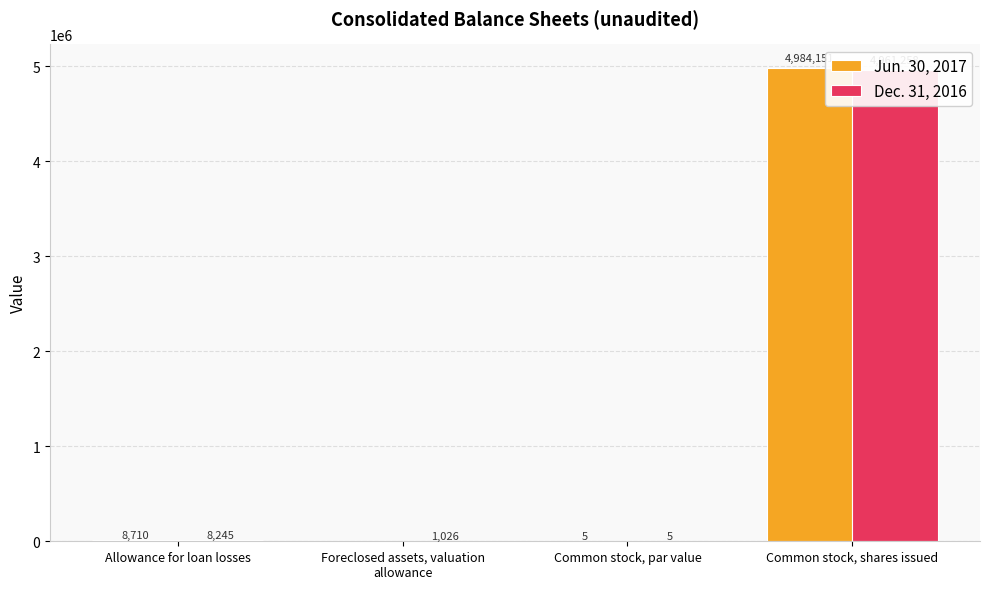

What is the difference between the maximum and minimum values in the Dec. 31, 2016 series?

4961253